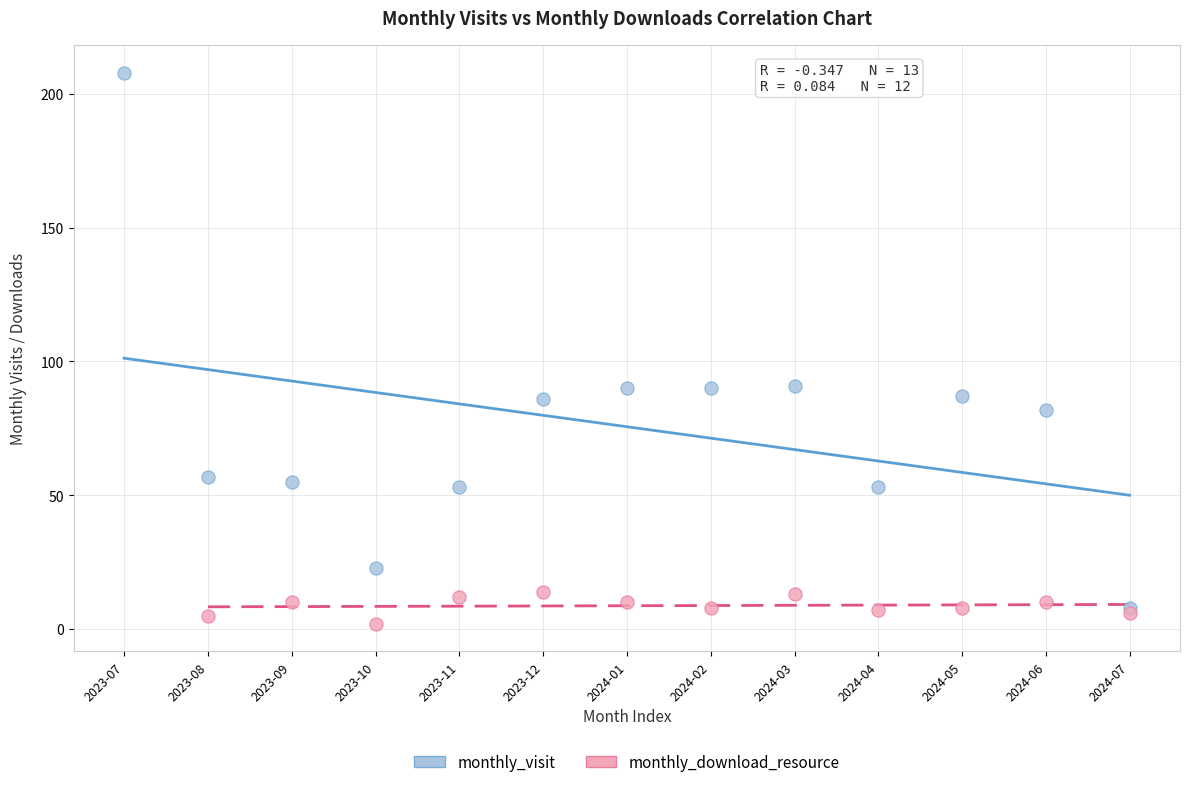

Which series has the largest Y range (max minus min)?

monthly_visit